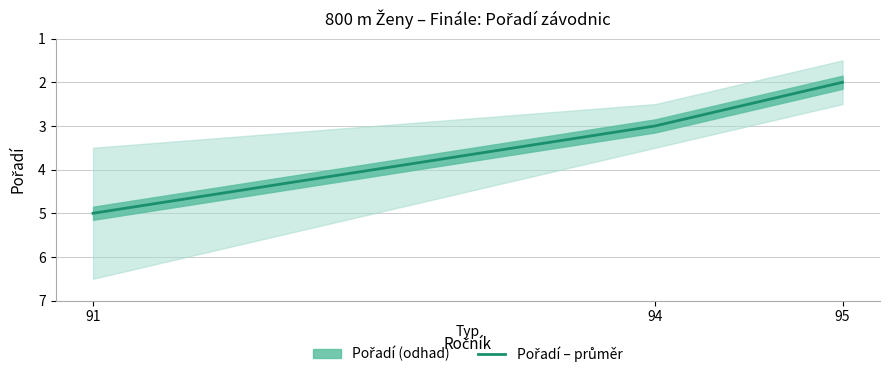

Does the chart have visible grid lines?

Yes